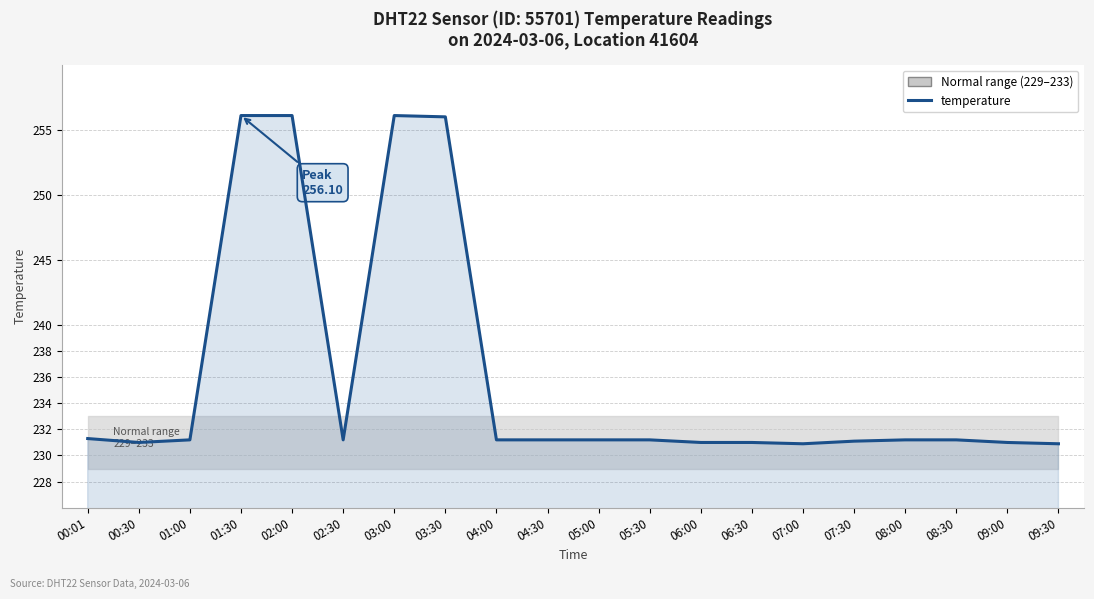

Does the chart have visible grid lines?

Yes